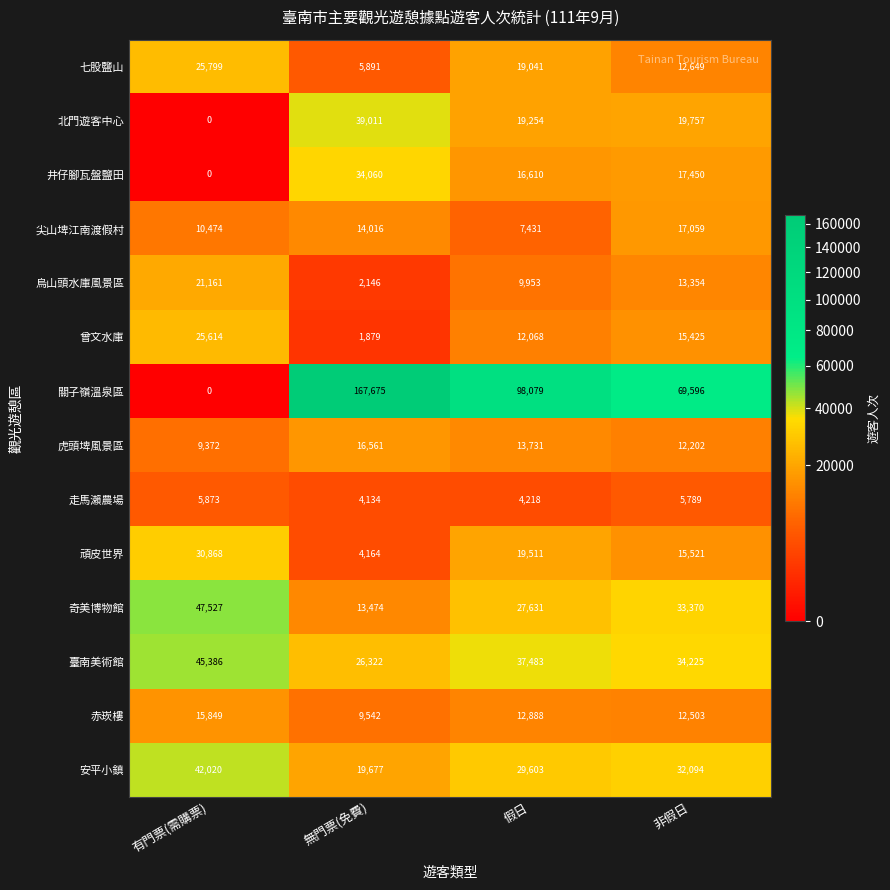

Count the number of categories in the chart.

4